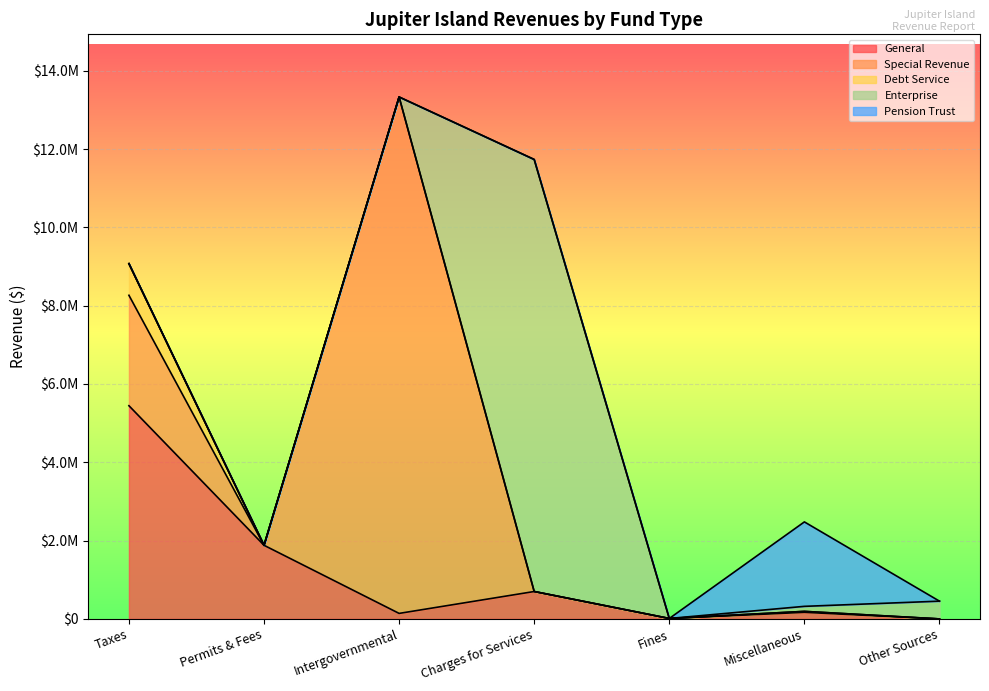

How many times do Enterprise and Pension Trust cross each other?

1